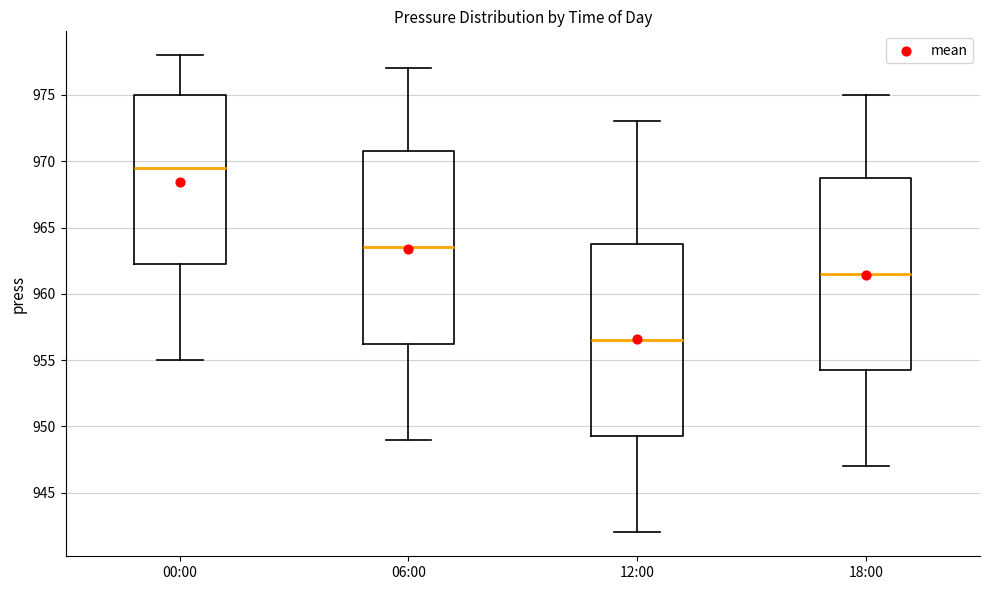

Reading left to right, transcribe this box plot: for each box, give where its median line is, the range the box spans, and where its two whiskers end, as read against the y-axis. The values are not printed on the chart, so give them approximately, as read against the axis.

00:00: median 969.5, box 962.5 to 975.0, whiskers 955.0 to 978.0
06:00: median 963.5, box 956.5 to 971.0, whiskers 949.0 to 977.0
12:00: median 956.5, box 949.5 to 964.0, whiskers 942.0 to 973.0
18:00: median 961.5, box 954.5 to 969.0, whiskers 947.0 to 975.0